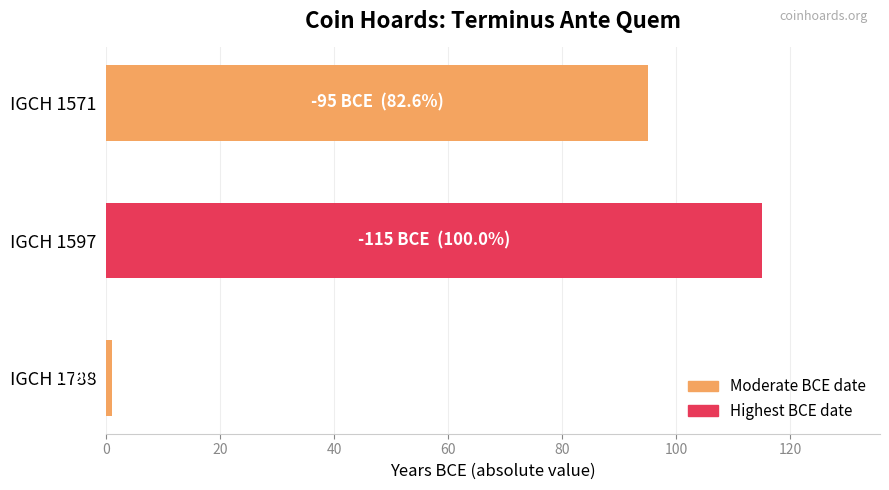

Rank the categories by value from lowest to highest.

IGCH 1788, IGCH 1571, IGCH 1597